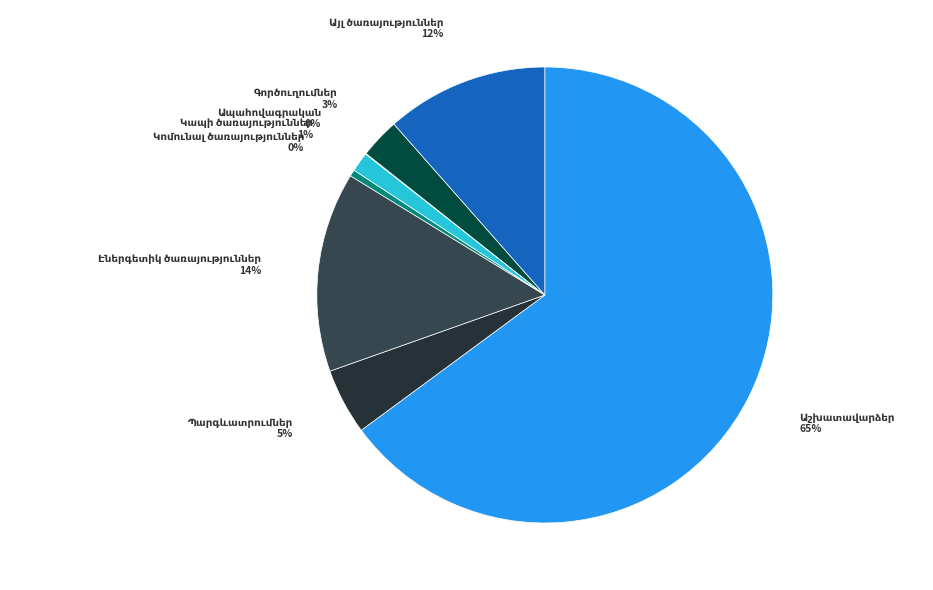

True or false: Էներգետիկ ծառայություններ accounts for 6% of the total.

False